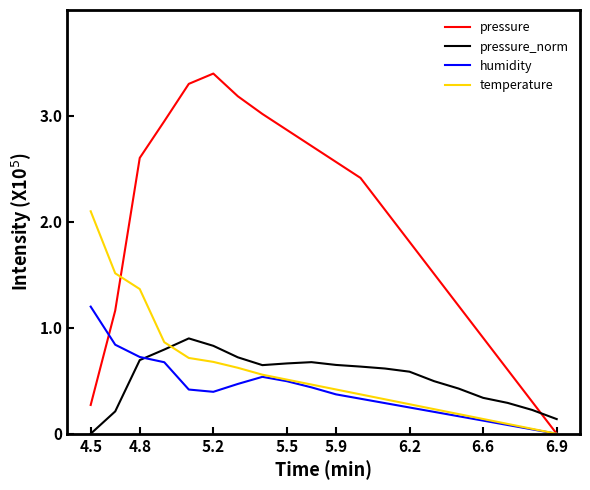

List the series in order of their peak value, lowest first.

pressure_norm, humidity, temperature, pressure